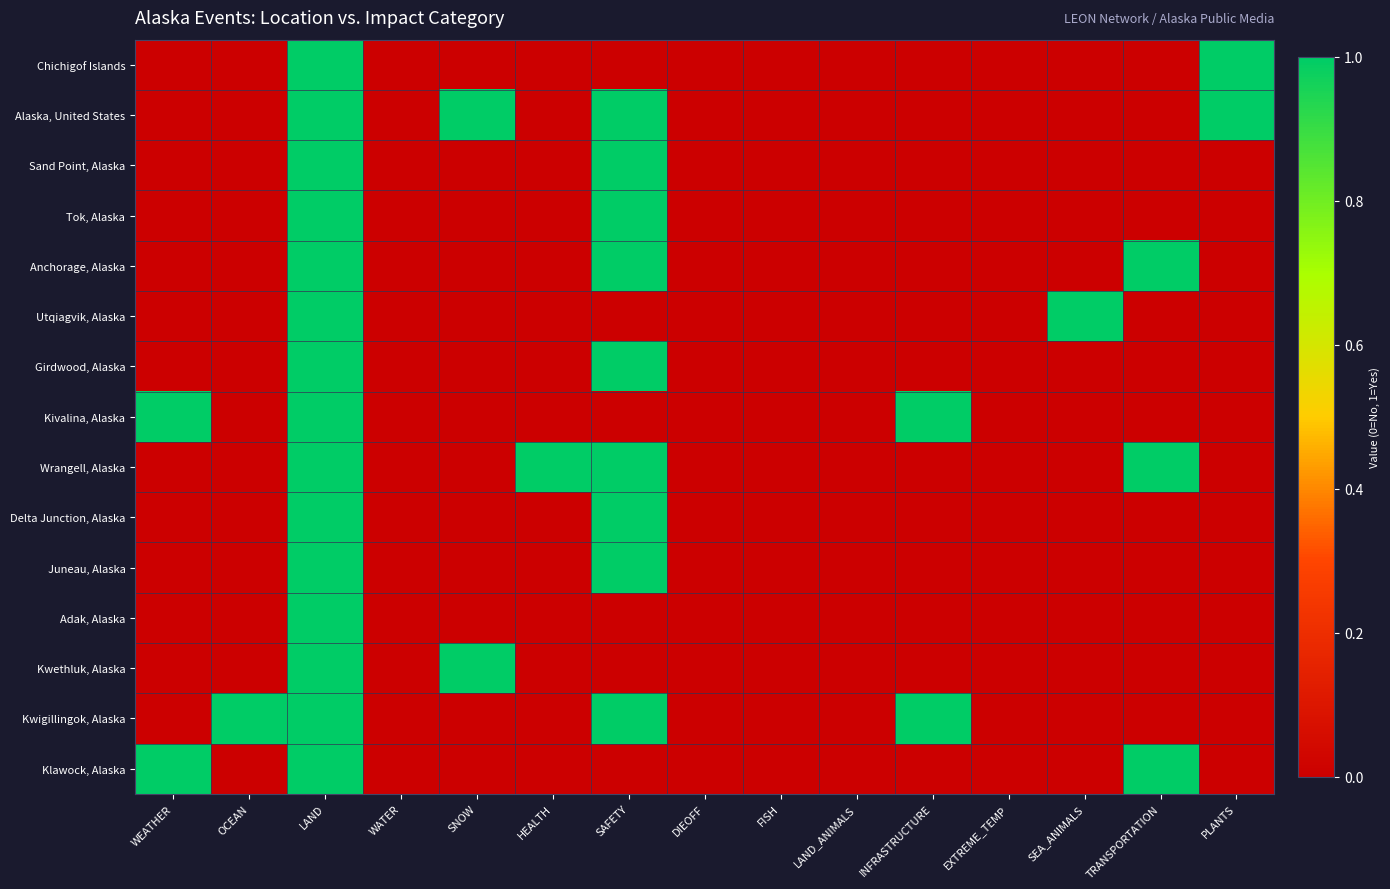

Which series changed the most between SAFETY and TRANSPORTATION?

Alaska, United States